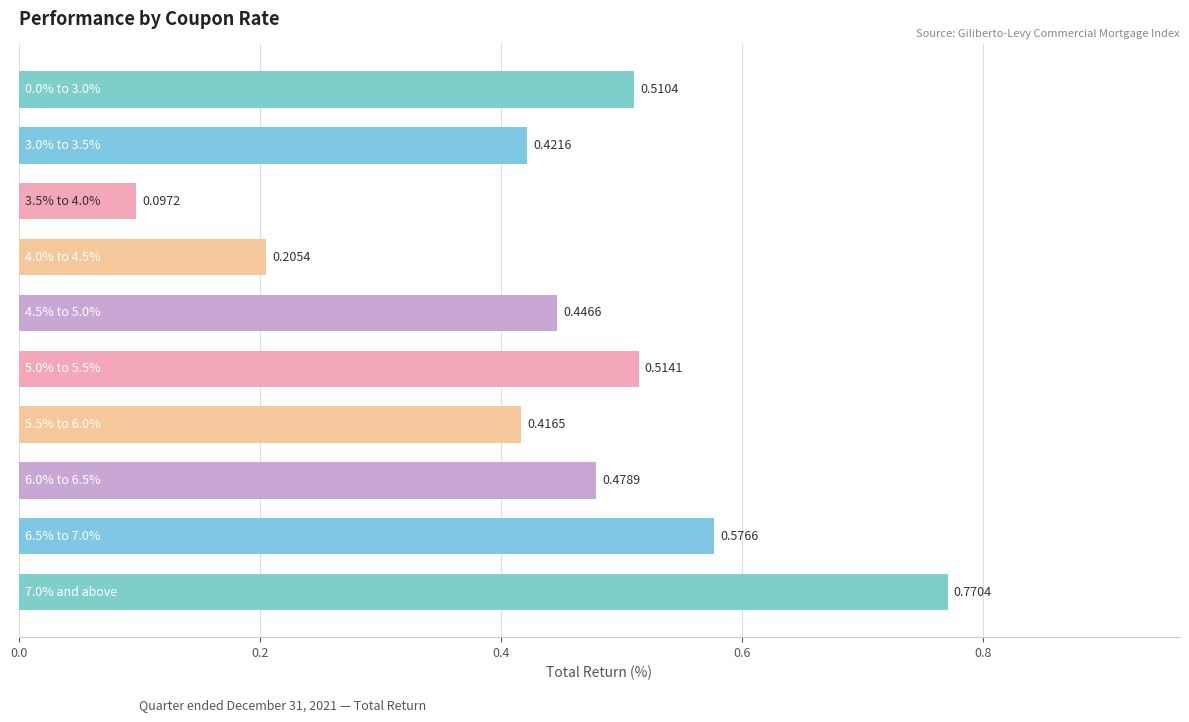

What is the difference between the maximum and minimum values?

0.7